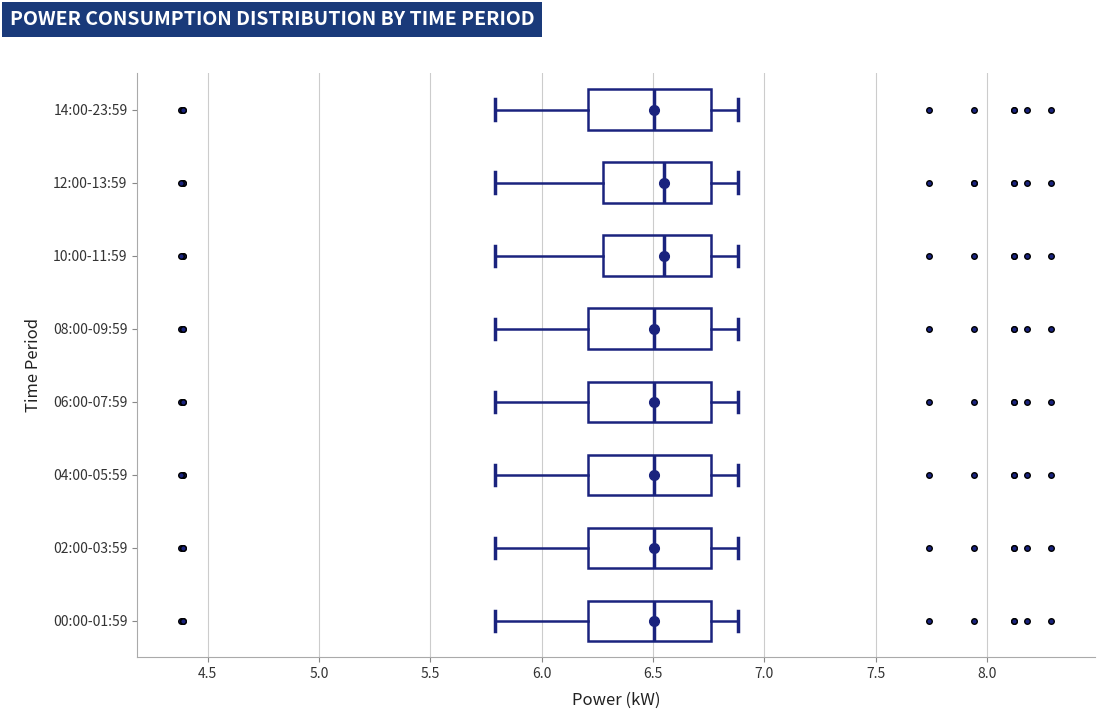

Where is the left edge of the box for 10:00-11:59 on the x-axis? The values are not printed on the chart, so give them approximately, as read against the axis.

6.30